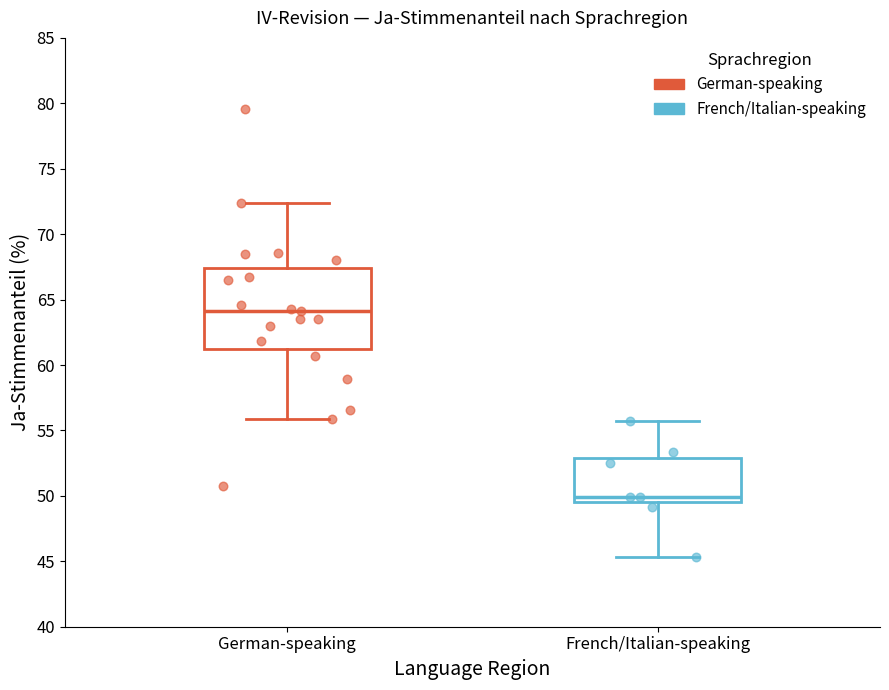

Reading left to right, read every box against the y-axis: the position of its median line, the range the box covers, and the ends of its whiskers. The values are not printed on the chart, so give them approximately, as read against the axis.

German-speaking: median 64.0, box 61.5 to 67.5, whiskers 56.0 to 72.5
French/Italian-speaking: median 50.0, box 49.5 to 53.0, whiskers 45.5 to 55.5